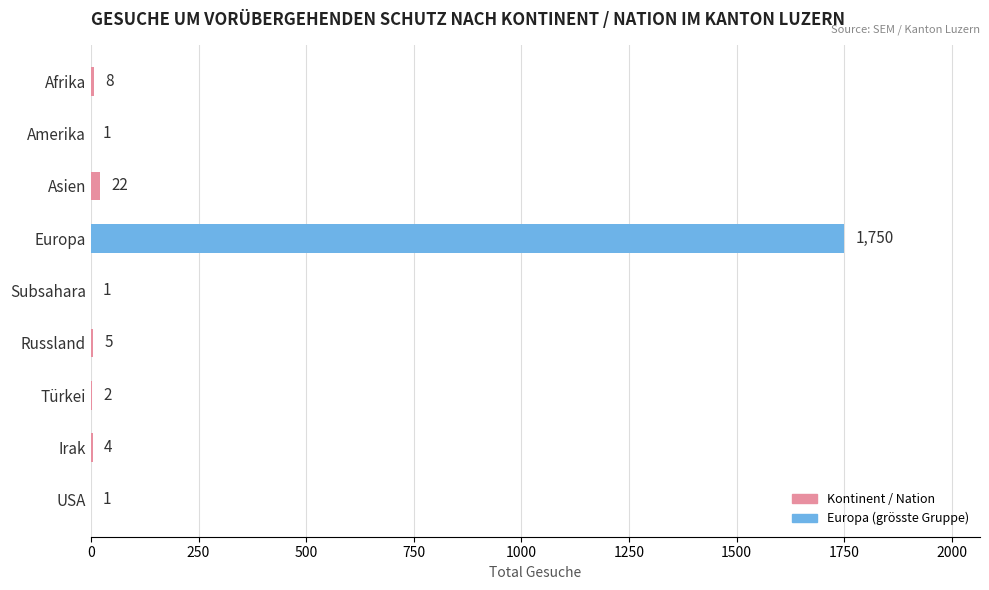

Approximately how many times larger is the value at Irak compared to Amerika?

4.0